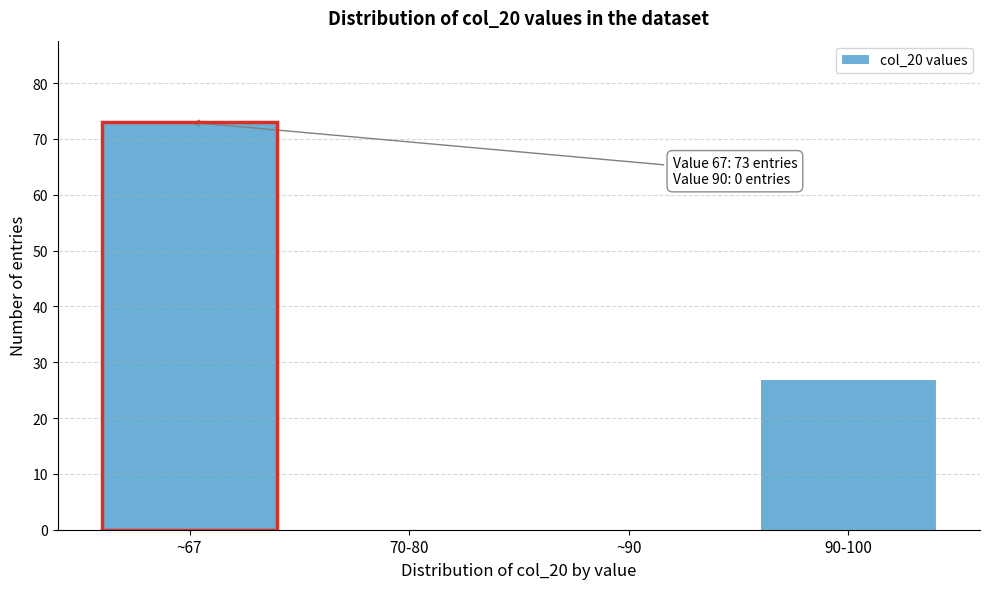

Reading right to left, list all the values displayed in this chart.

90-100=27	~90=0	70-80=0	~67=73